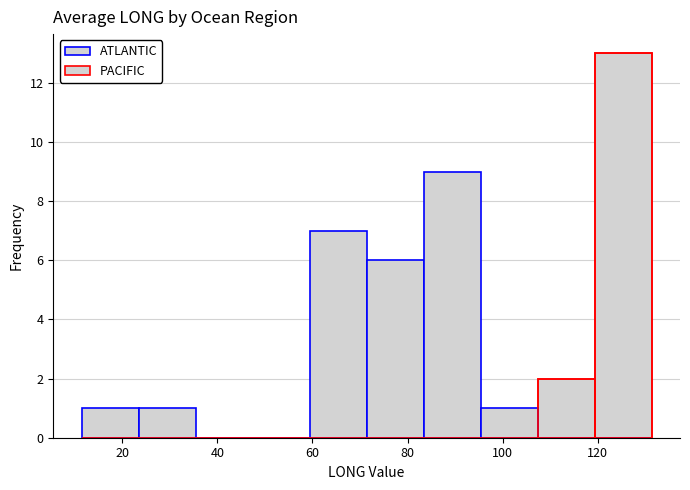

How many bars are there in total?

20